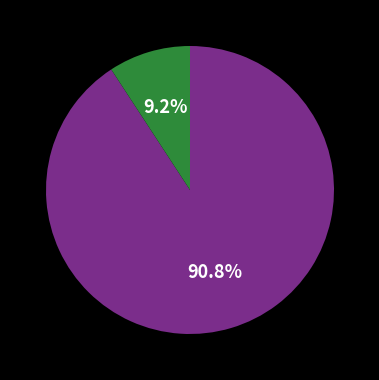

Count the number of slices in the pie.

2